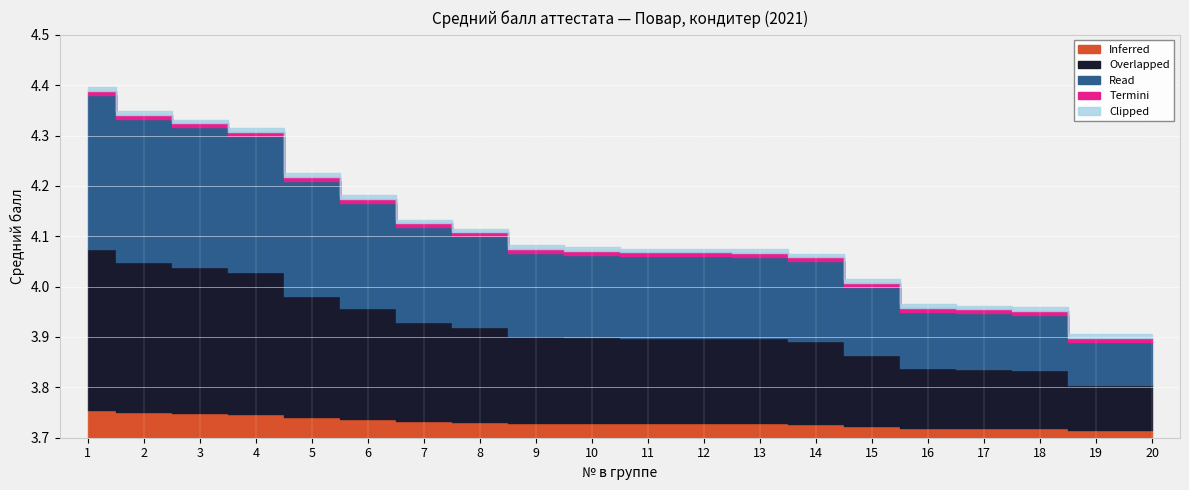

True or false: the data shows 1.2 at 6.

False